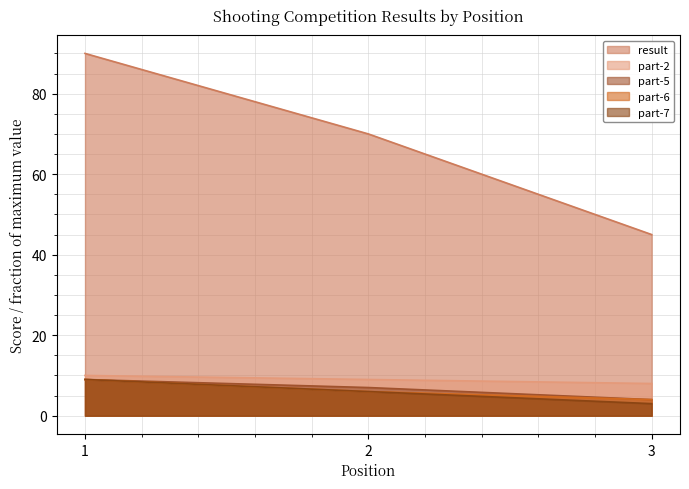

Which category has the highest value in the part-5 series?

1